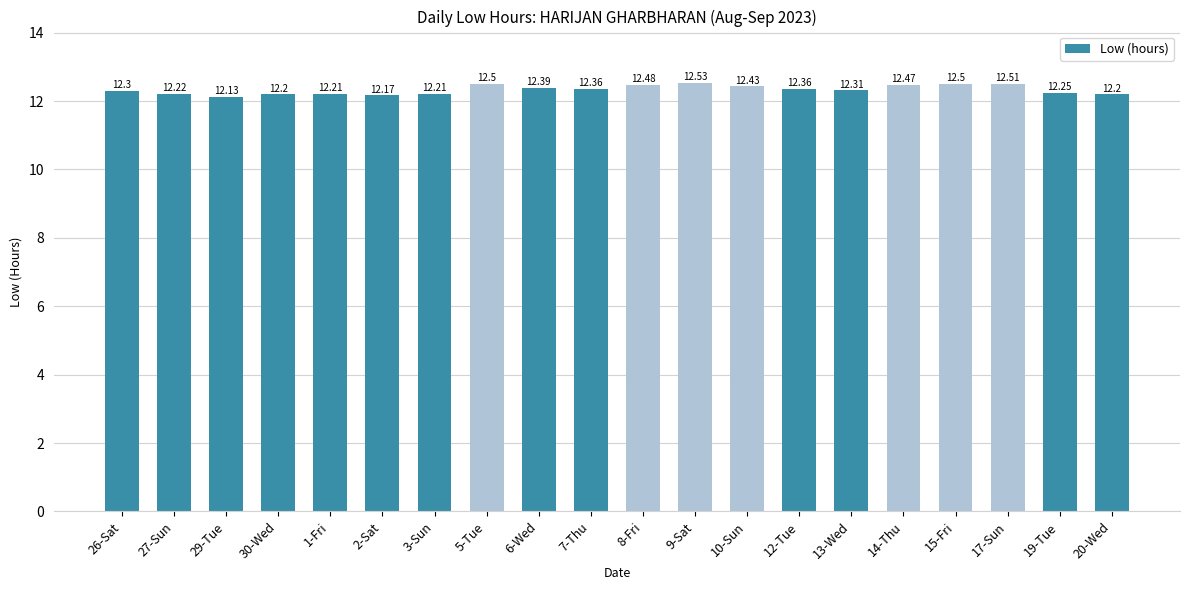

Between 7-Thu and 26-Sat, which is larger?

7-Thu